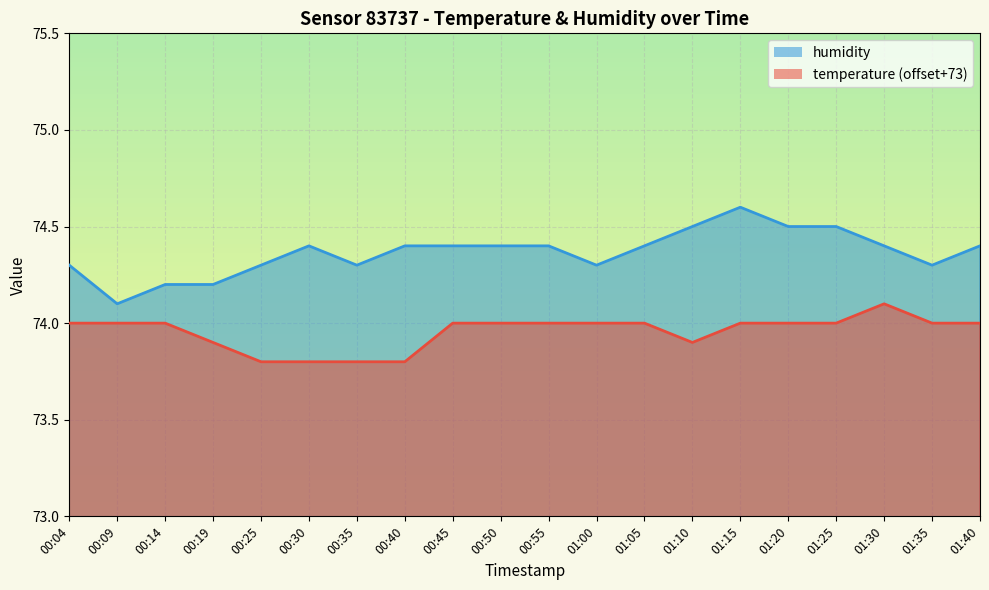

Where is temperature nearest to the value 73?

00:25